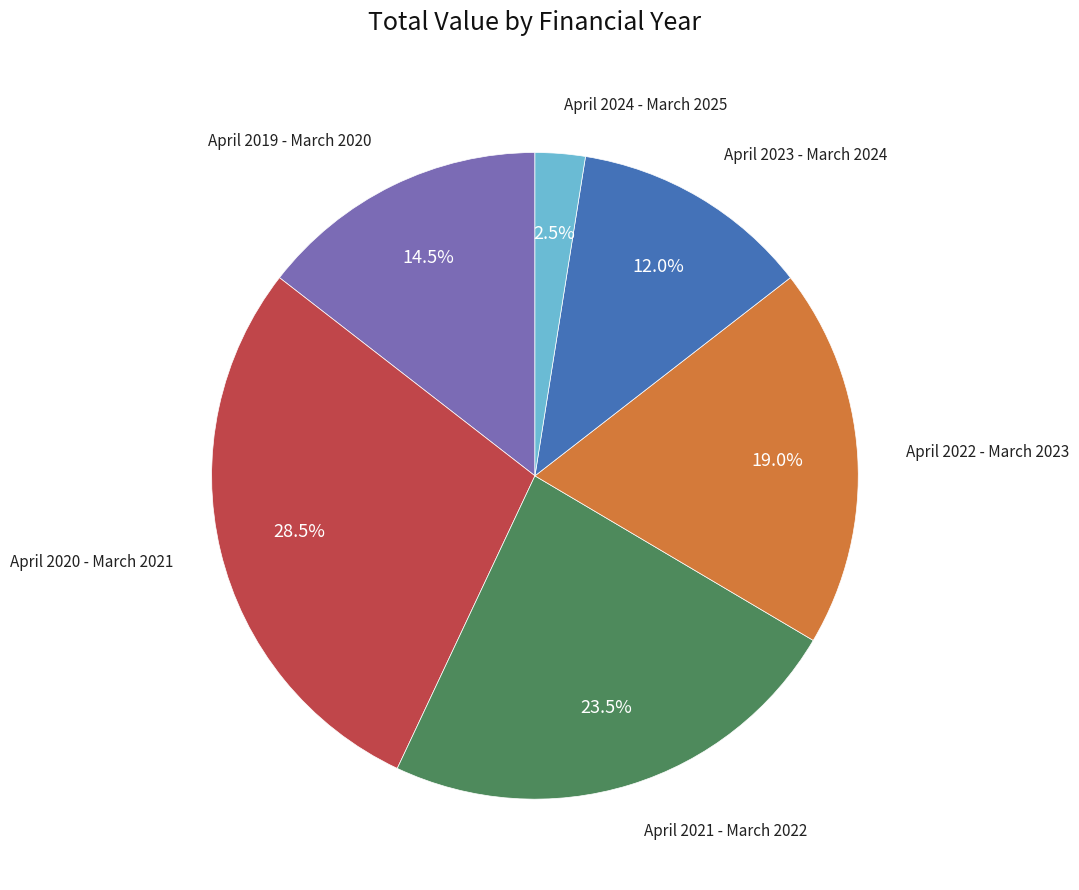

Is there any slice that represents more than half of the pie?

No